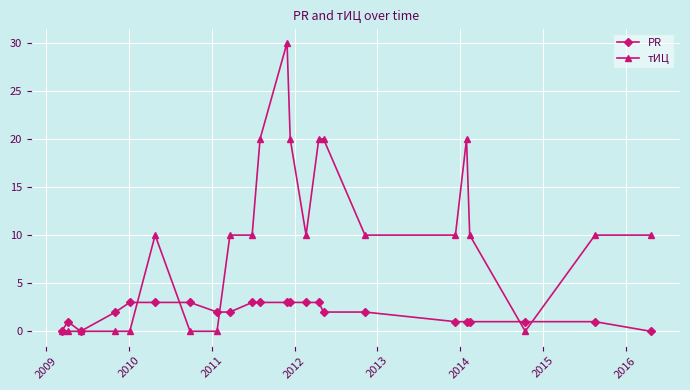

Which series has the widest spread of values?

тИЦ